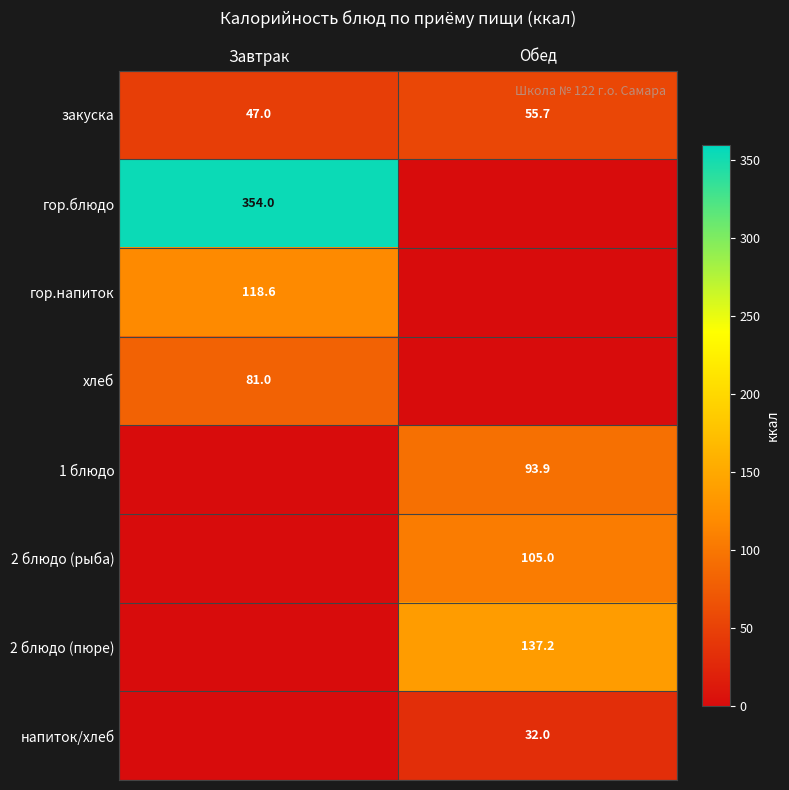

What is the total value across all series at Обед?

423.9